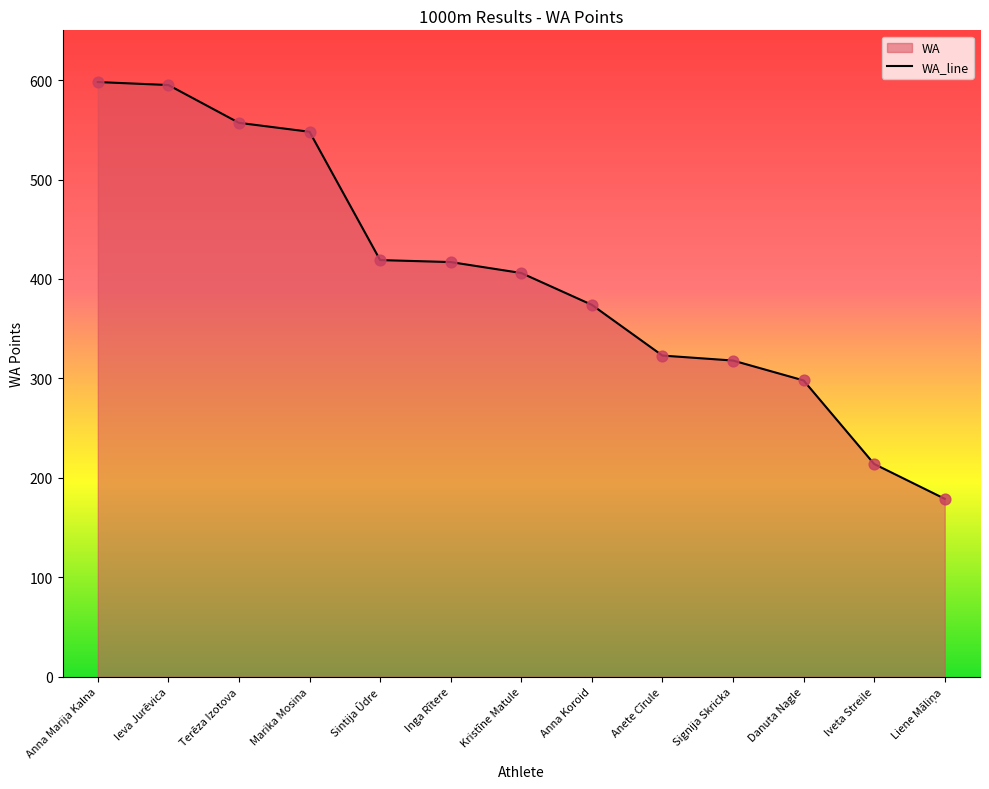

Between Inga Rītere and Anete Cīrule, which is larger?

Inga Rītere